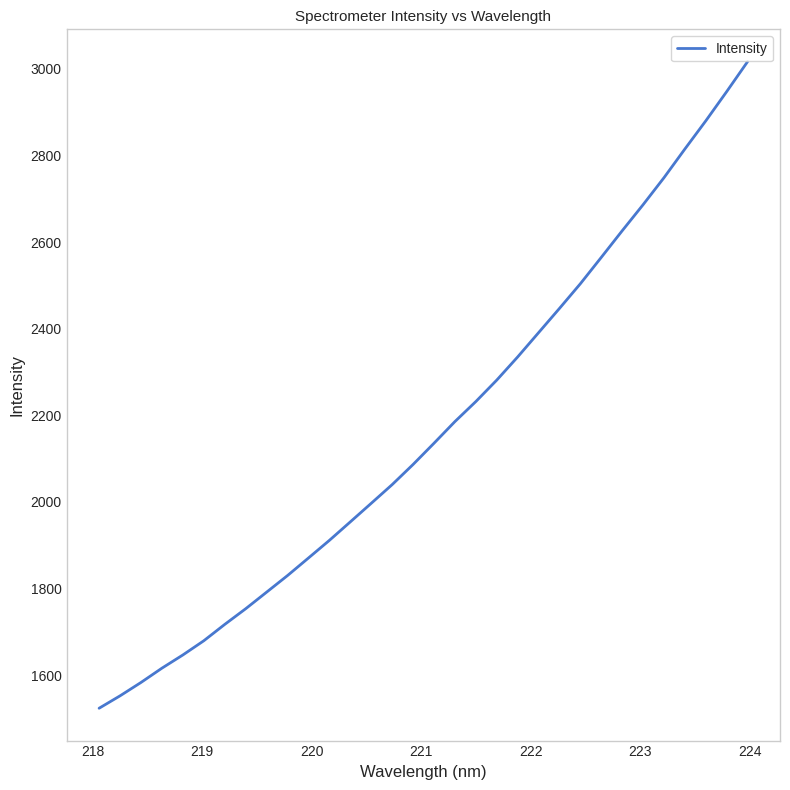

What is the smallest value displayed?

1523.4